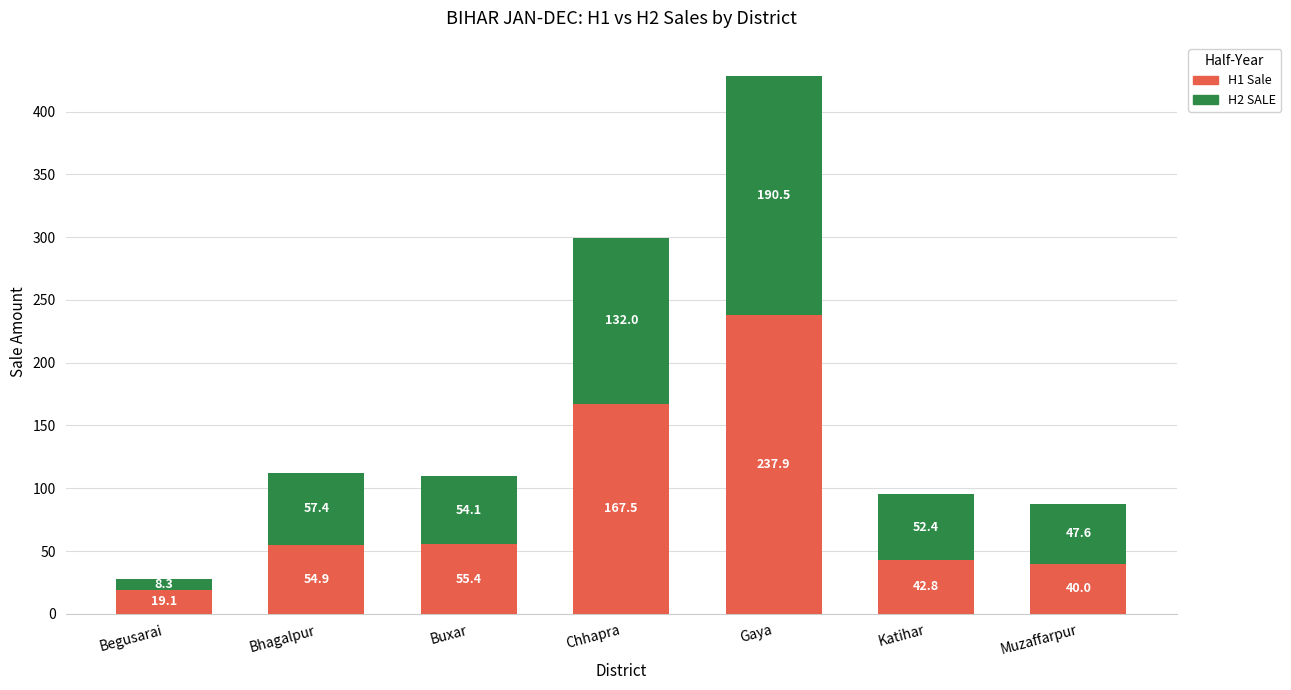

Where does the H1 Sale series first go above 54?

Bhagalpur